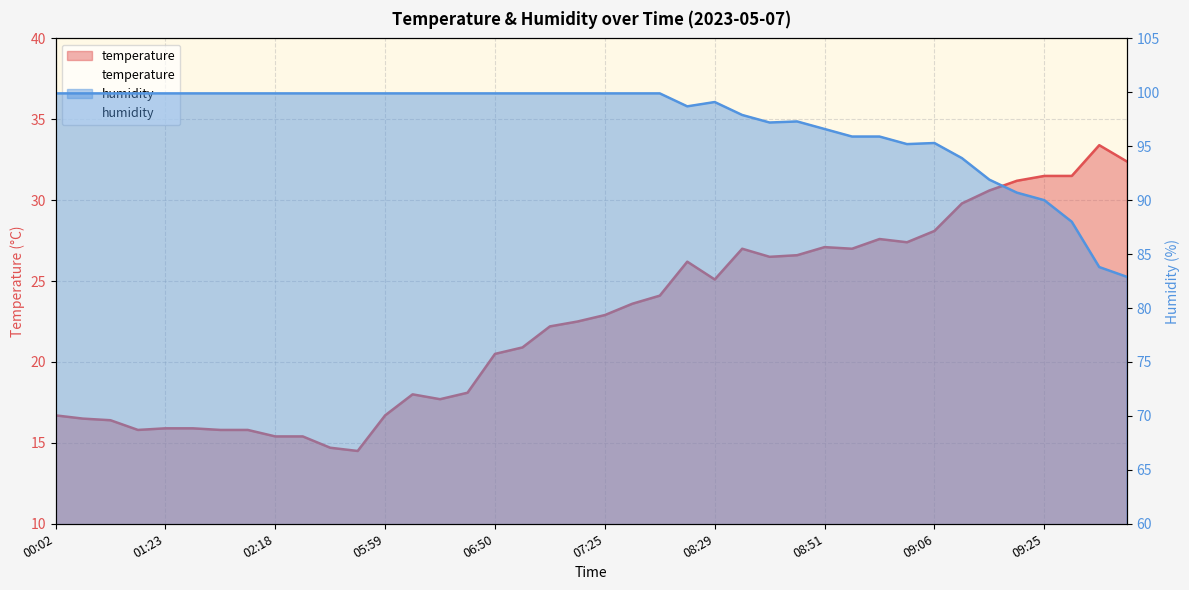

Where is temperature nearest to the value 23?

07:25